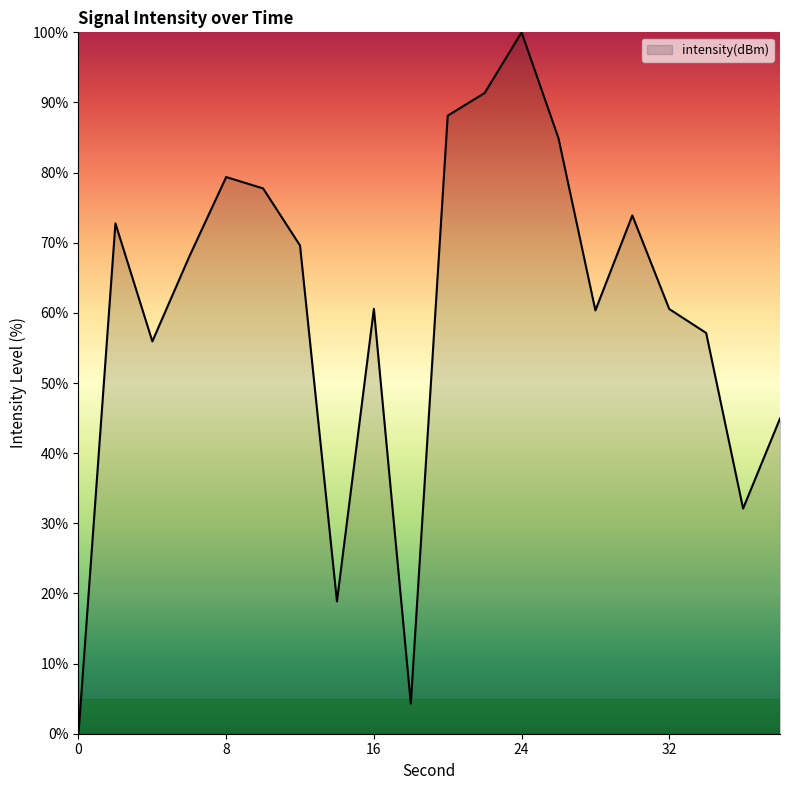

What is the difference between the maximum and minimum values?

100.0